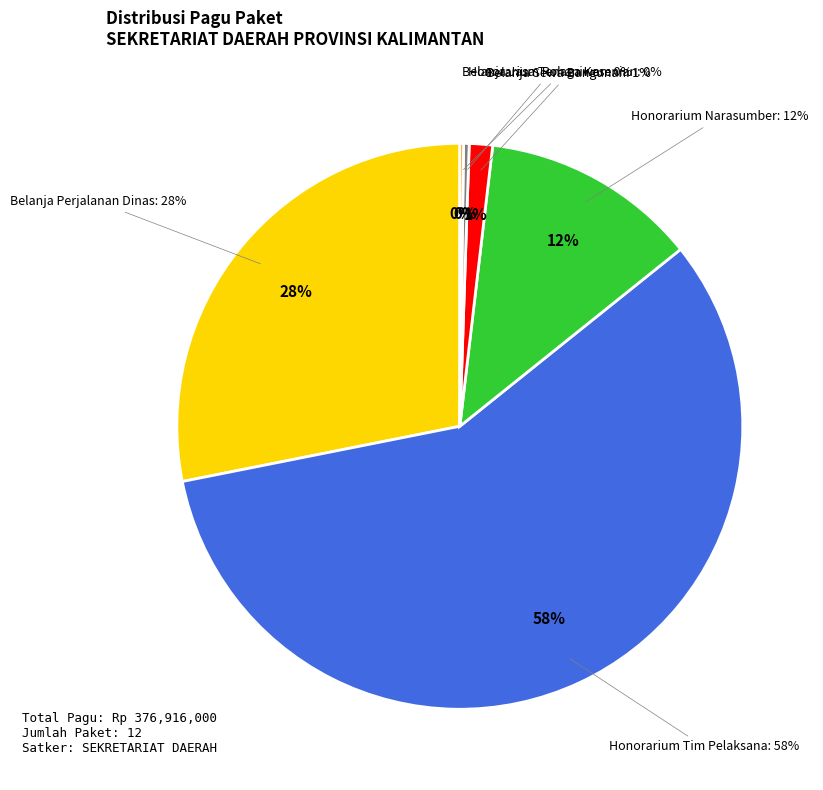

Do Honorarium Rohaniwan and Honorarium Narasumber together represent more than half of the pie?

No